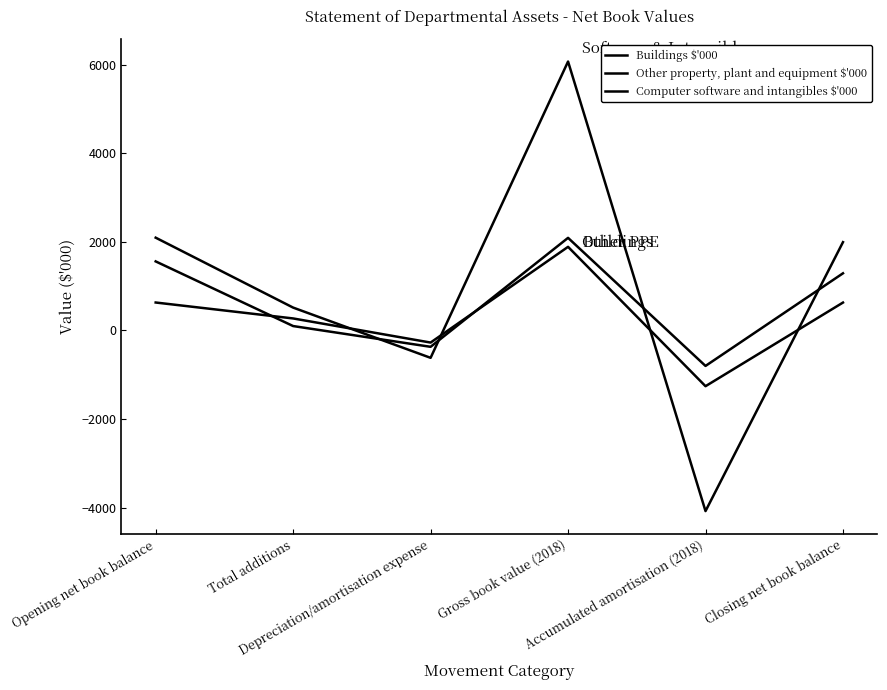

What position from the right is Opening net book balance?

6